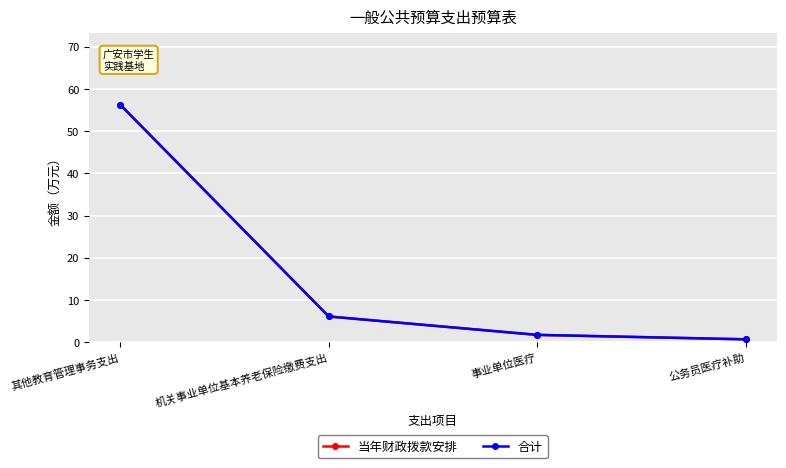

True or false: 合计 and 当年财政拨款安排 intersect in this chart.

False